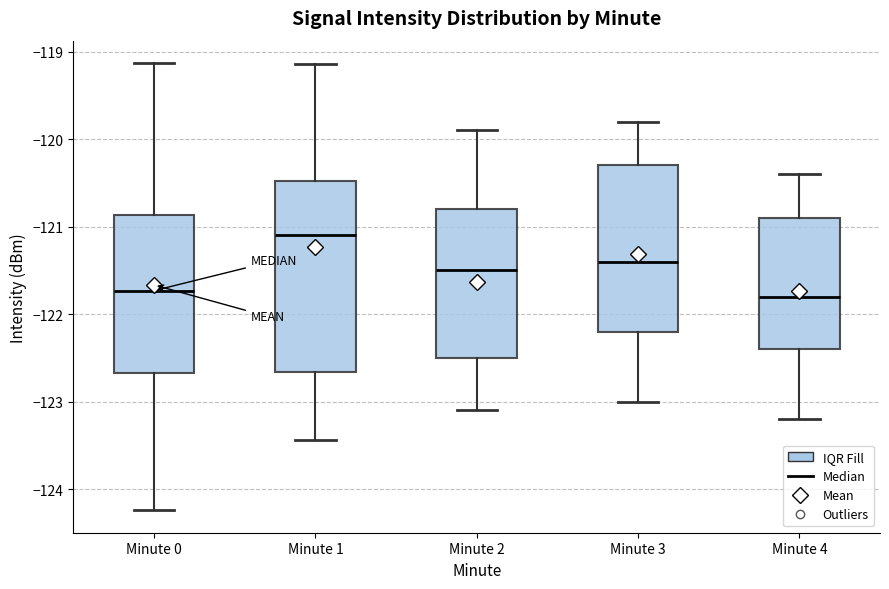

Reading left to right, read every box against the y-axis: the position of its median line, the range the box covers, and the ends of its whiskers. The values are not printed on the chart, so give them approximately, as read against the axis.

Minute 0: median -121.7, box -122.7 to -120.9, whiskers -124.2 to -119.1
Minute 1: median -121.1, box -122.7 to -120.5, whiskers -123.4 to -119.1
Minute 2: median -121.5, box -122.5 to -120.8, whiskers -123.1 to -119.9
Minute 3: median -121.4, box -122.2 to -120.3, whiskers -123.0 to -119.8
Minute 4: median -121.8, box -122.4 to -120.9, whiskers -123.2 to -120.4